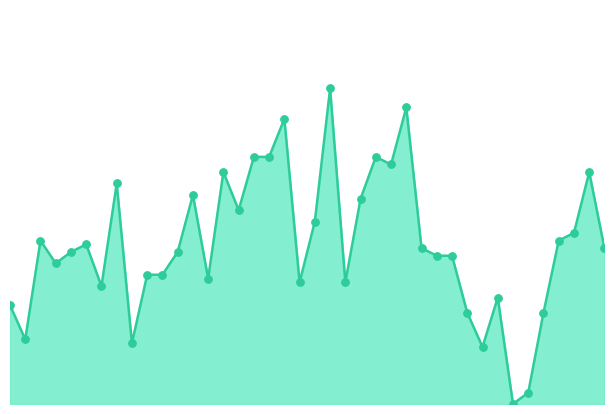

Is this an area chart (filled region under the line)?

Yes